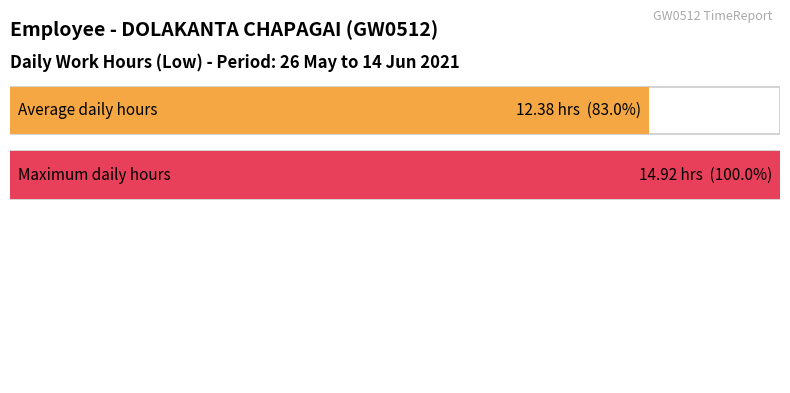

Are the bars grouped side by side (vs. stacked)?

No